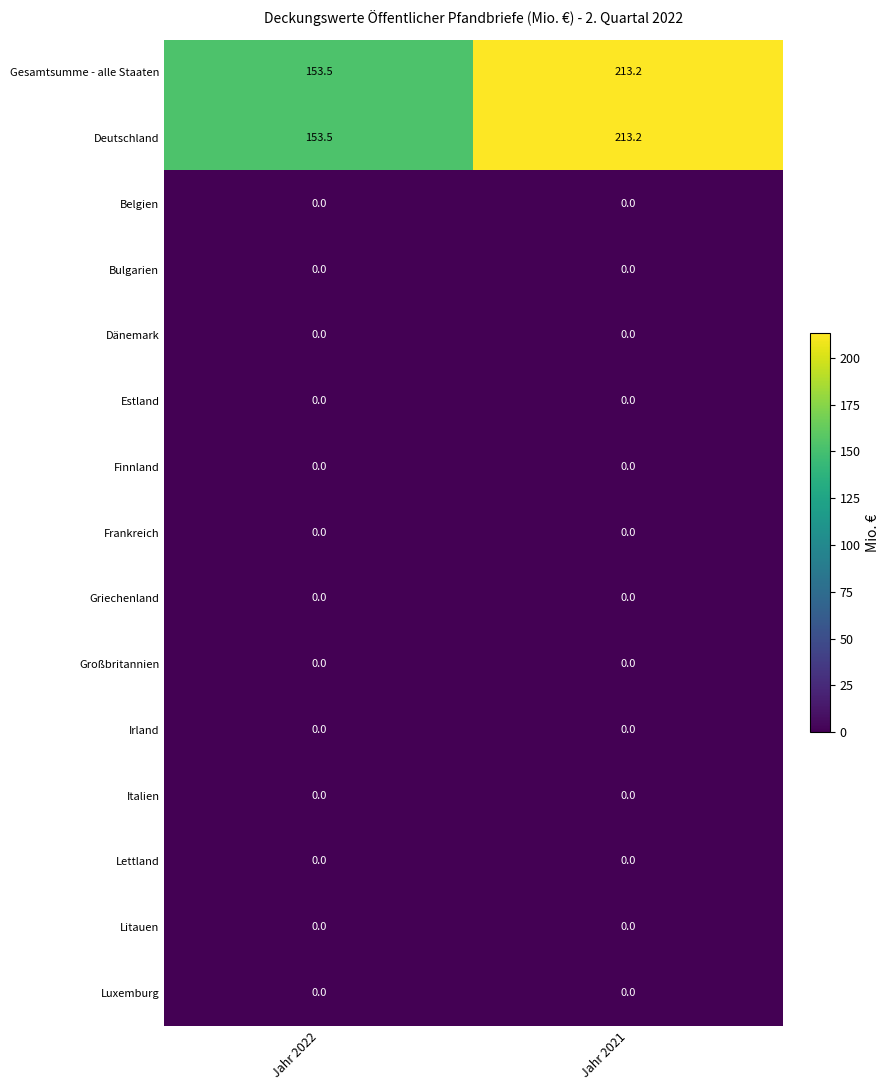

Reading right to left, what are all the values shown in this chart?

Gesamtsumme - alle Staaten: 213.2	153.5
Deutschland: 213.2	153.5
Belgien: 0.0	0.0
Bulgarien: 0.0	0.0
Dänemark: 0.0	0.0
Estland: 0.0	0.0
Finnland: 0.0	0.0
Frankreich: 0.0	0.0
Griechenland: 0.0	0.0
Großbritannien: 0.0	0.0
Irland: 0.0	0.0
Italien: 0.0	0.0
Lettland: 0.0	0.0
Litauen: 0.0	0.0
Luxemburg: 0.0	0.0